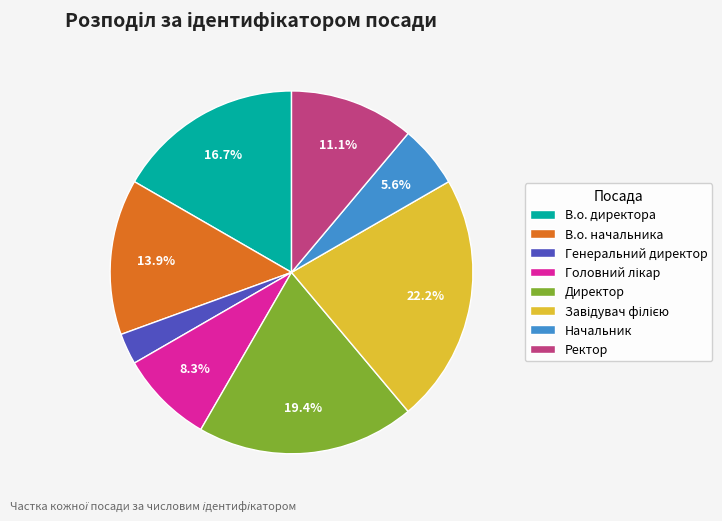

The Ректор slice represents 1% of the pie. True or false?

False